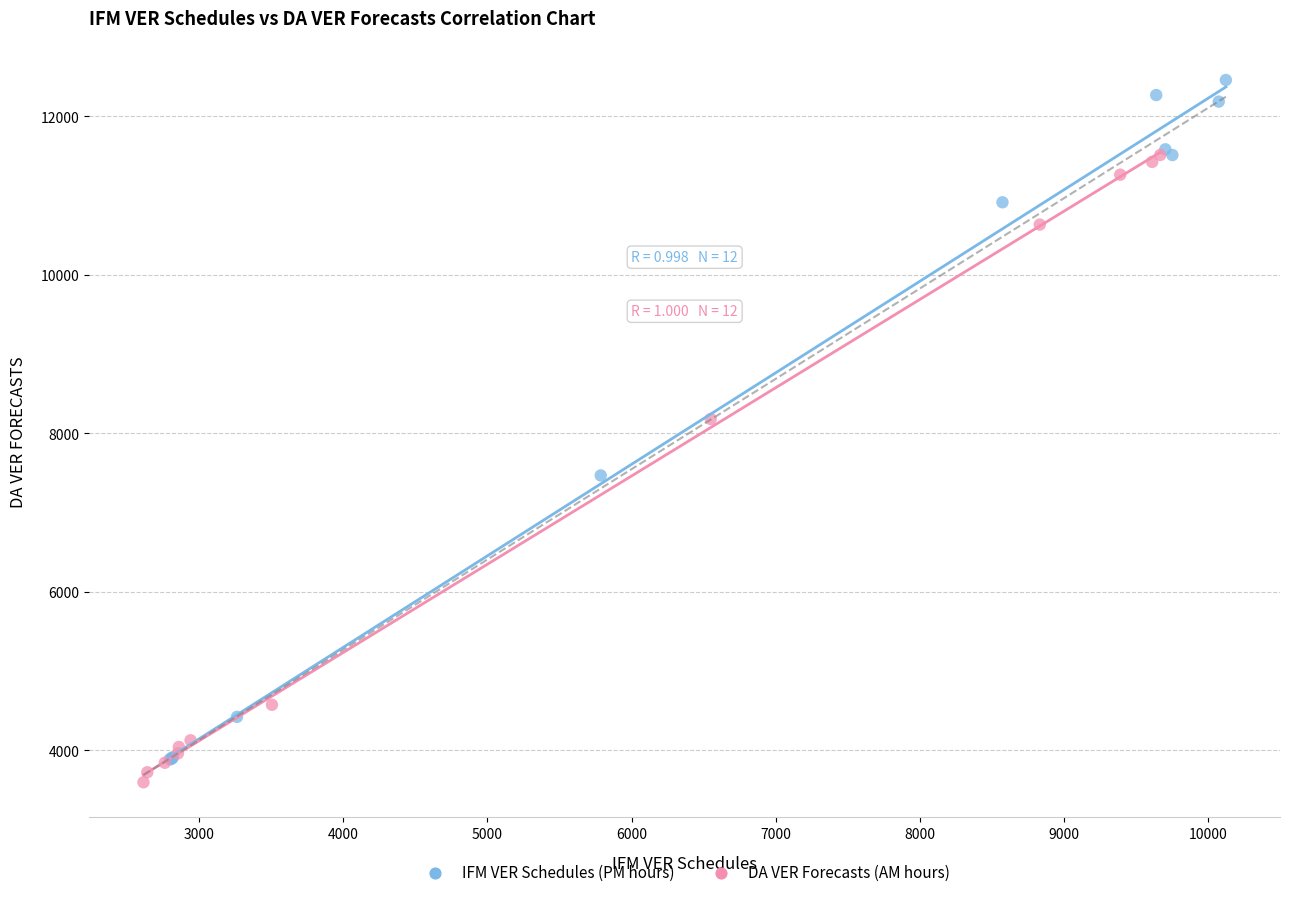

Which series contains the lowest Y value?

DA VER Forecasts (AM hours)